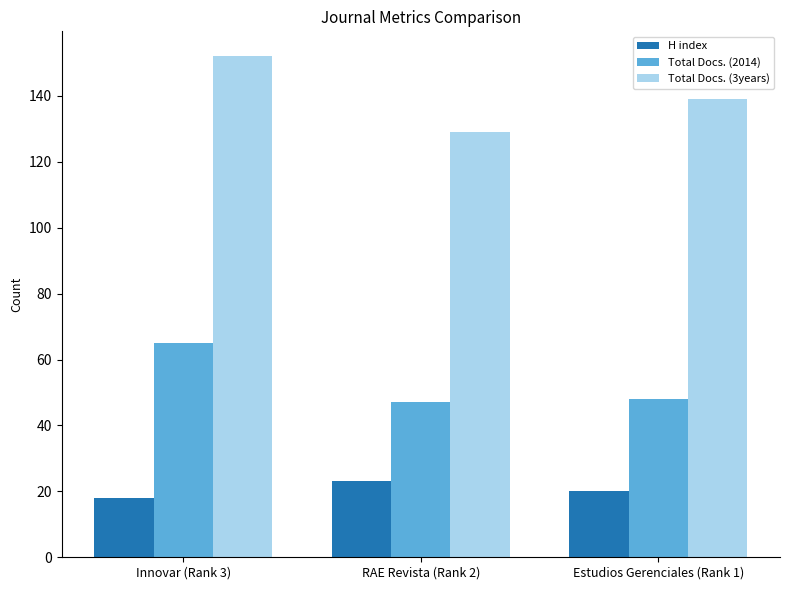

Reading left to right, transcribe all the data shown in this chart.

H index: Innovar (Rank 3)=18	RAE Revista (Rank 2)=23	Estudios Gerenciales (Rank 1)=20
Total Docs. (2014): Innovar (Rank 3)=65	RAE Revista (Rank 2)=47	Estudios Gerenciales (Rank 1)=48
Total Docs. (3years): Innovar (Rank 3)=152	RAE Revista (Rank 2)=129	Estudios Gerenciales (Rank 1)=139